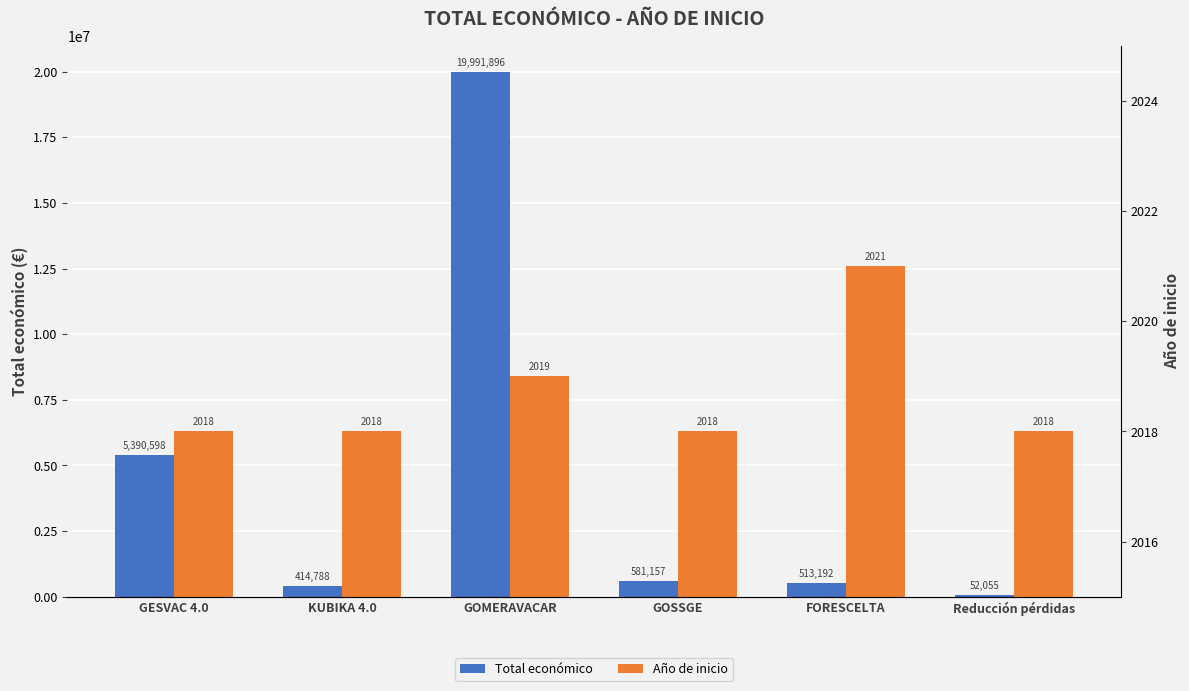

Rank the series by their average value, from highest to lowest.

Total económico, Año de inicio